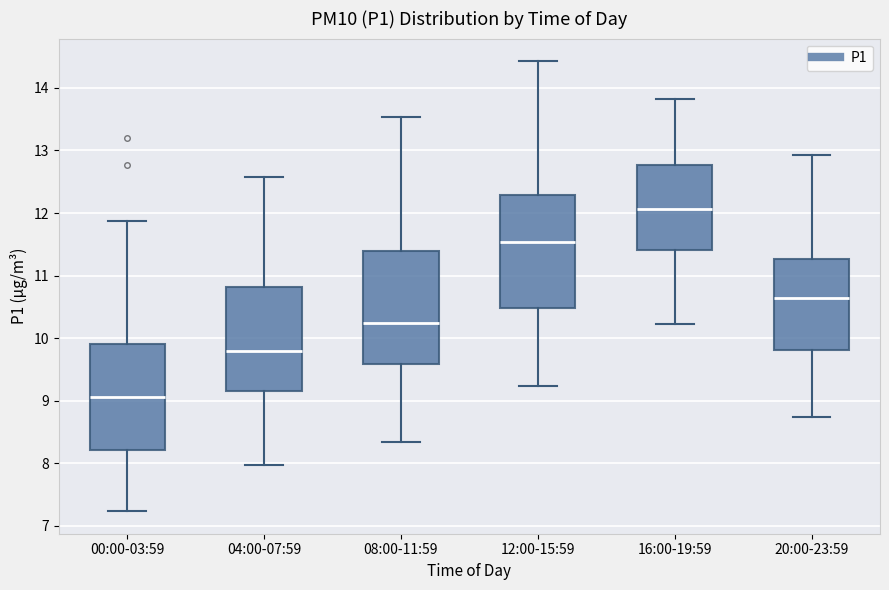

Reading left to right, transcribe this box plot: for each box, give where its median line is, the range the box spans, and where its two whiskers end, as read against the y-axis. The values are not printed on the chart, so give them approximately, as read against the axis.

00:00-03:59: median 9.1, box 8.2 to 9.9, whiskers 7.2 to 11.9
04:00-07:59: median 9.8, box 9.2 to 10.8, whiskers 8.0 to 12.6
08:00-11:59: median 10.2, box 9.6 to 11.4, whiskers 8.3 to 13.5
12:00-15:59: median 11.5, box 10.5 to 12.3, whiskers 9.2 to 14.4
16:00-19:59: median 12.1, box 11.4 to 12.8, whiskers 10.2 to 13.8
20:00-23:59: median 10.6, box 9.8 to 11.3, whiskers 8.7 to 12.9